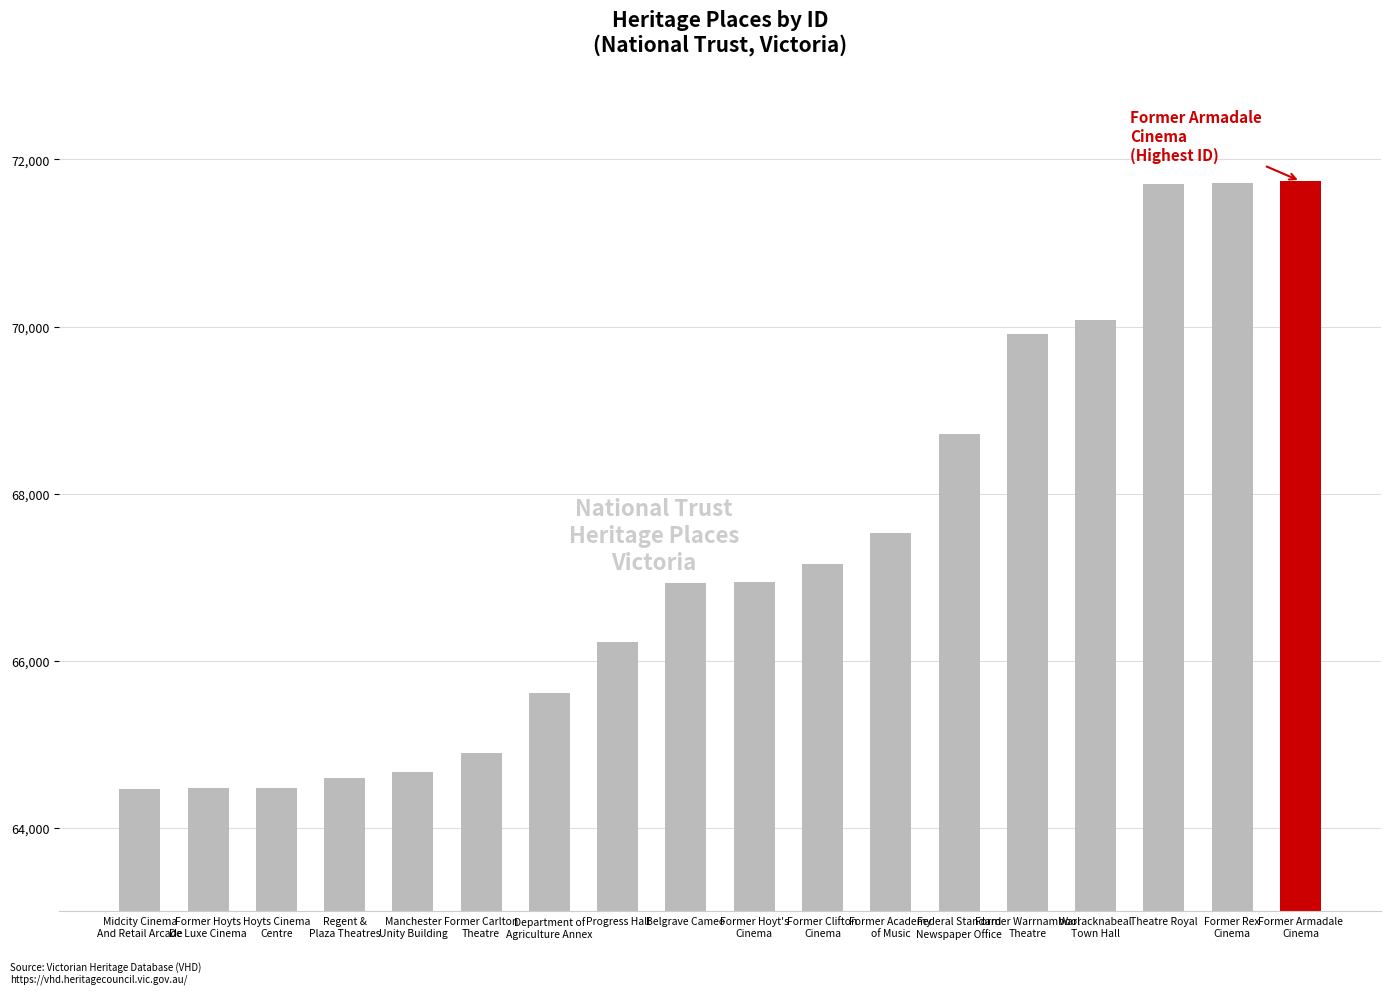

What is the label of the 4th bar from the right?

Warracknabeal
Town Hall